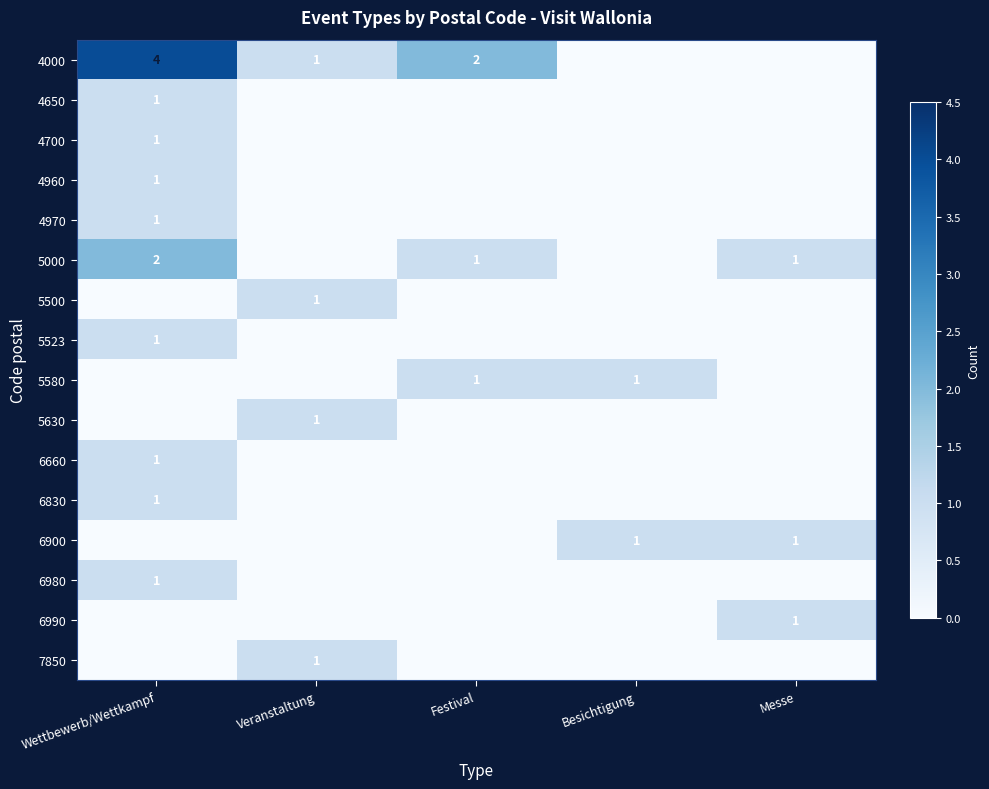

Is it true that 4650 equals 1 at Wettbewerb/Wettkampf?

True